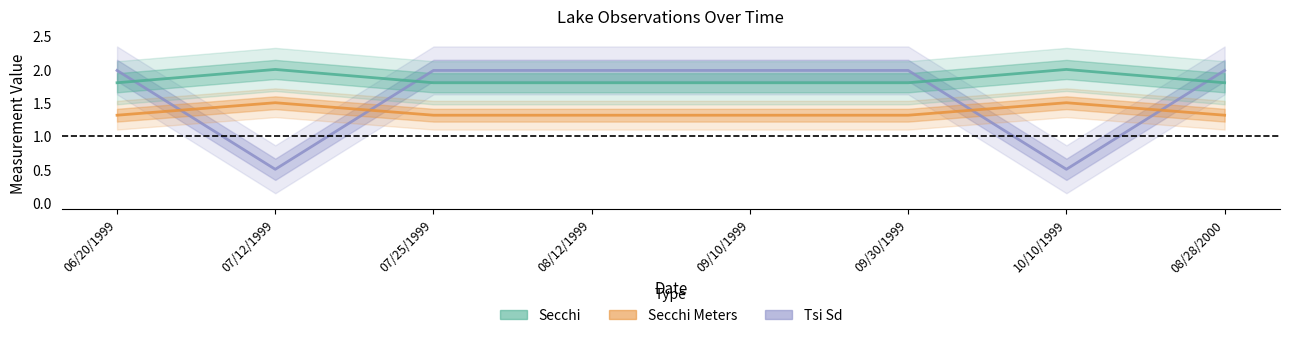

Is the value of Secchi Meters at 09/10/1999 greater than the value of Secchi at 09/30/1999?

No